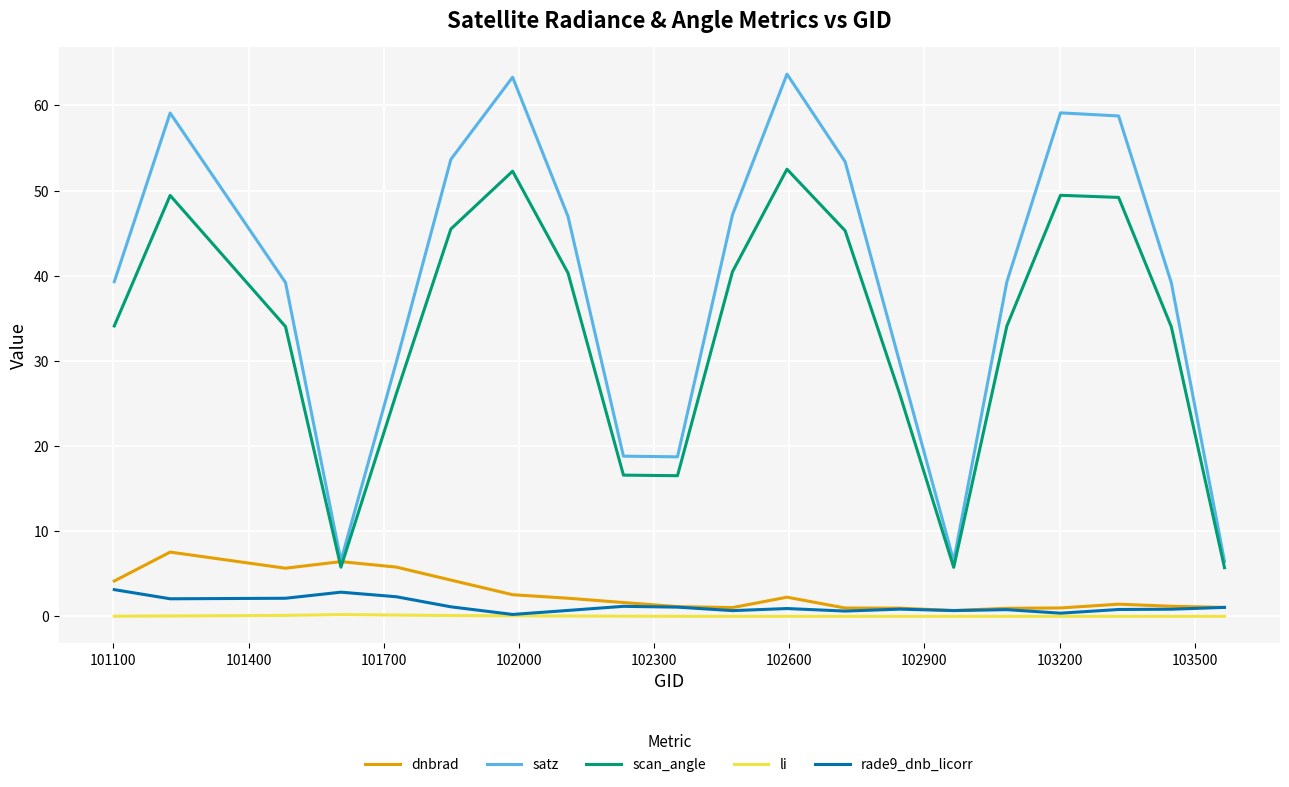

True or false: satz and li cross at least once.

False